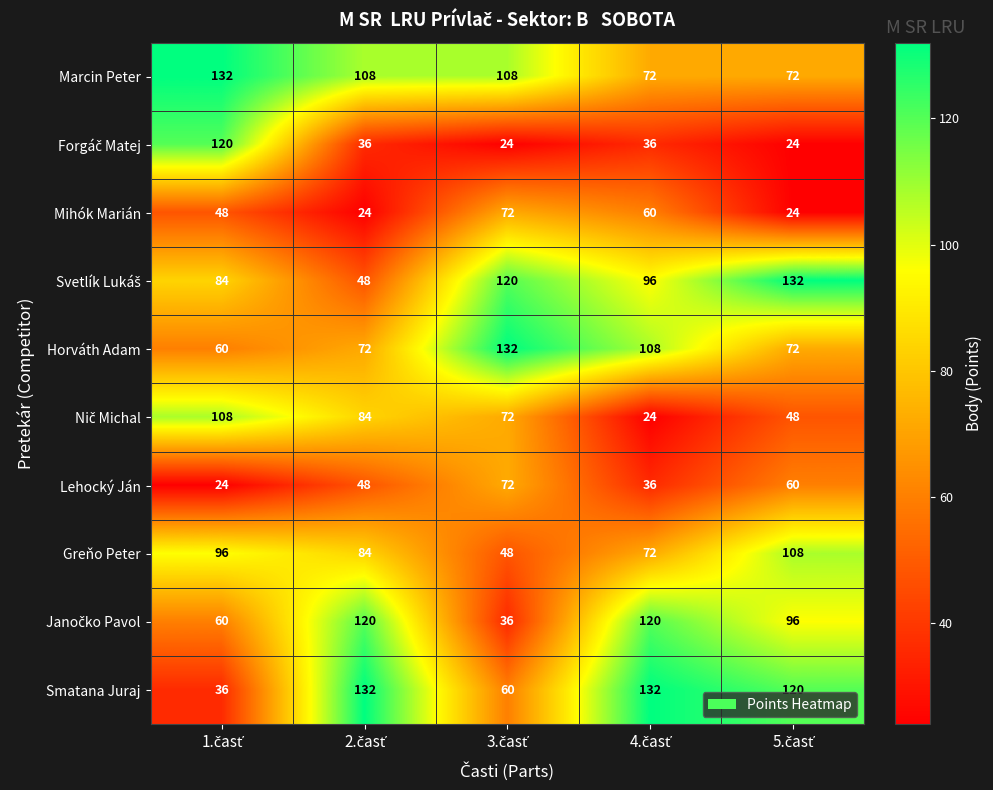

At how many categories does at least one series exceed 45?

5